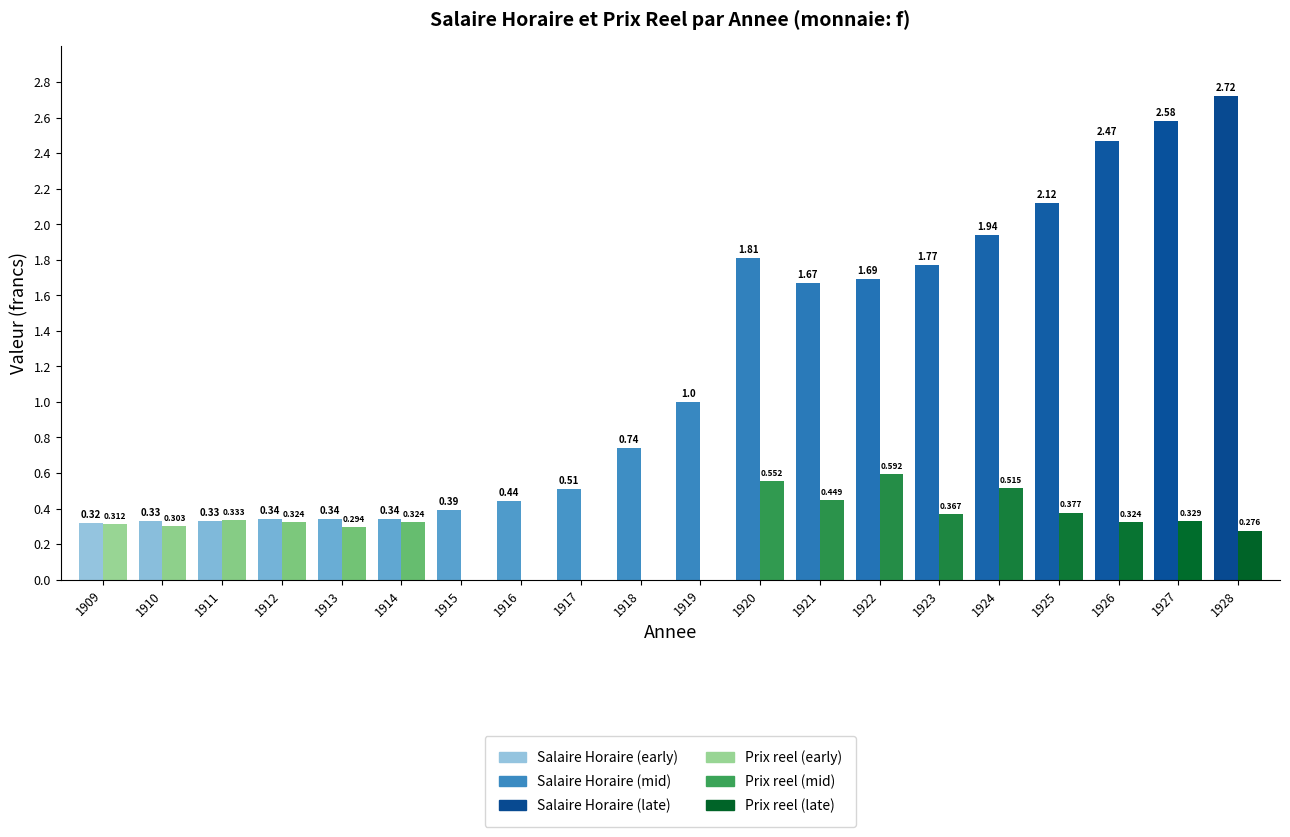

Are the bars horizontal?

No